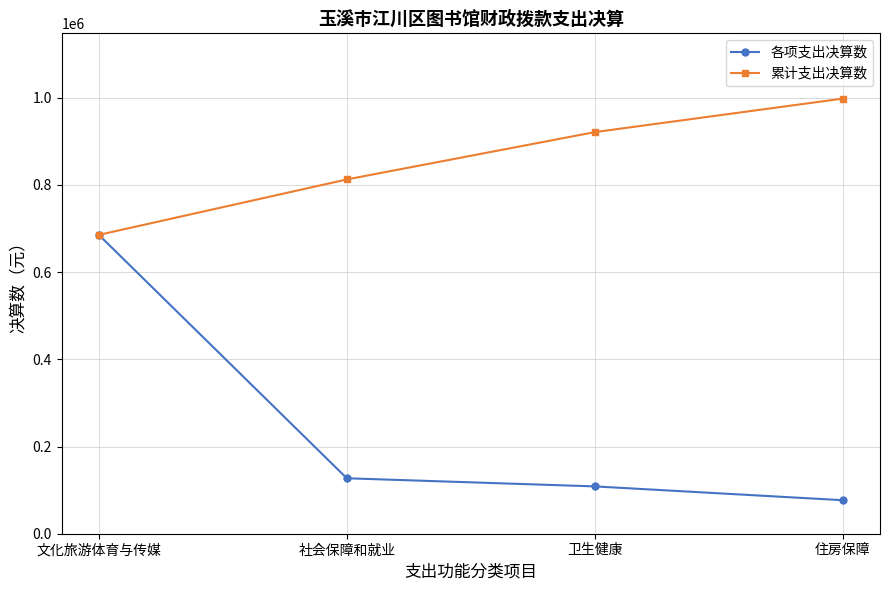

How many lines are shown in the chart?

2